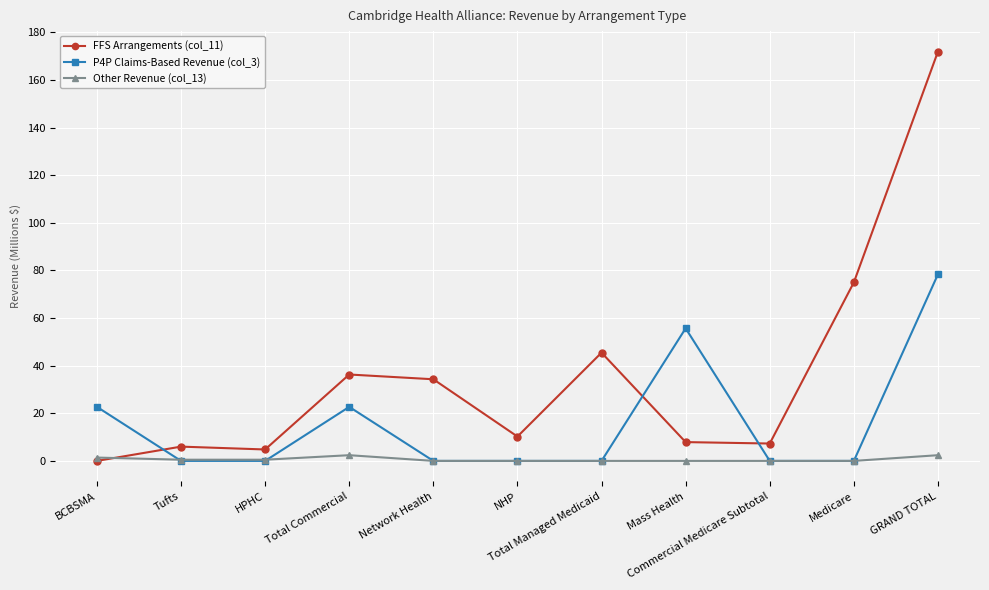

What is the difference between the highest and lowest values at Tufts?

6.0